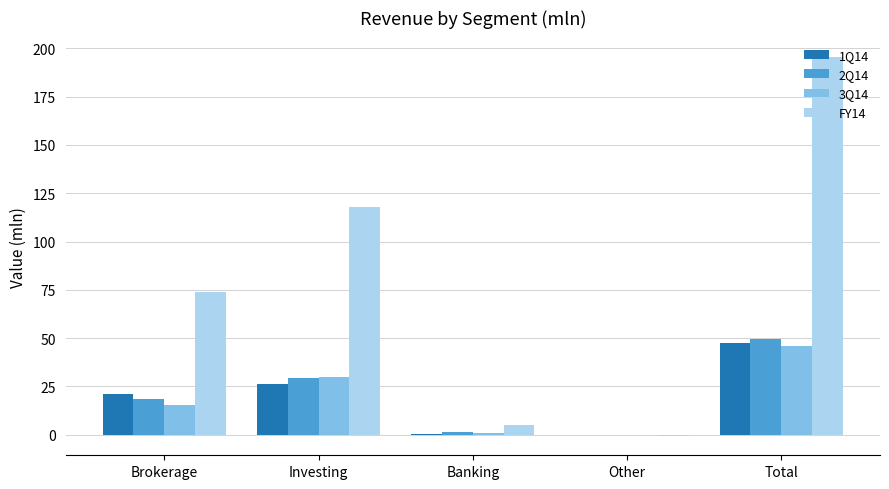

What is the sum of the FY14 values at Investing and Brokerage?

191.4